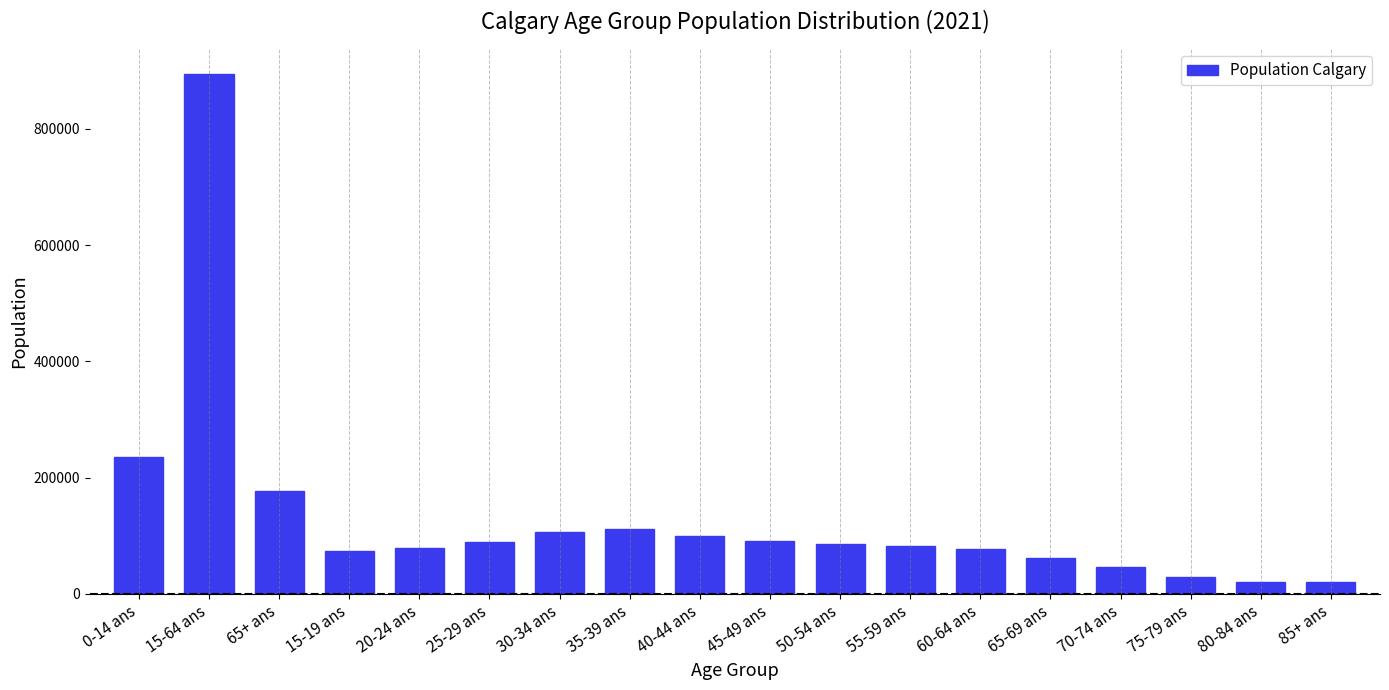

How many categories are shown in the chart?

18